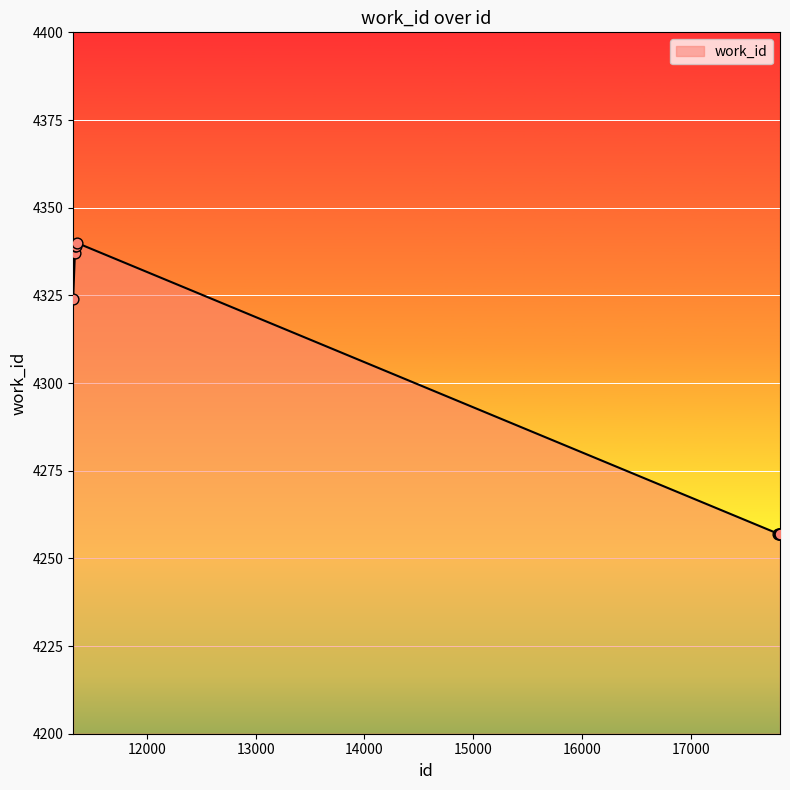

What is the difference between the maximum and minimum values?

83